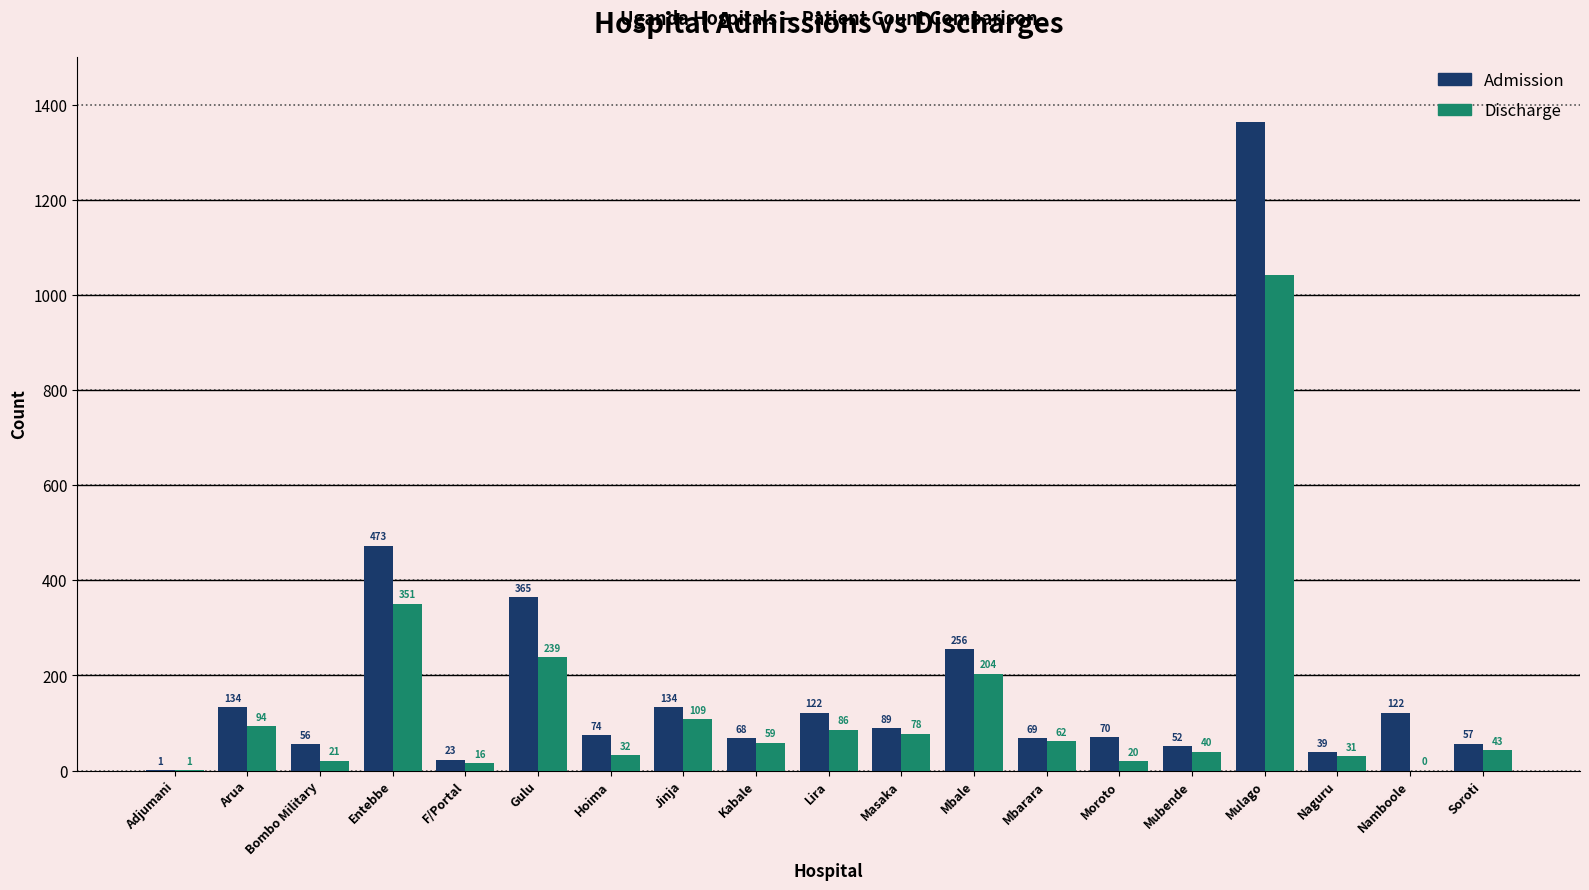

How many groups of bars are there?

19